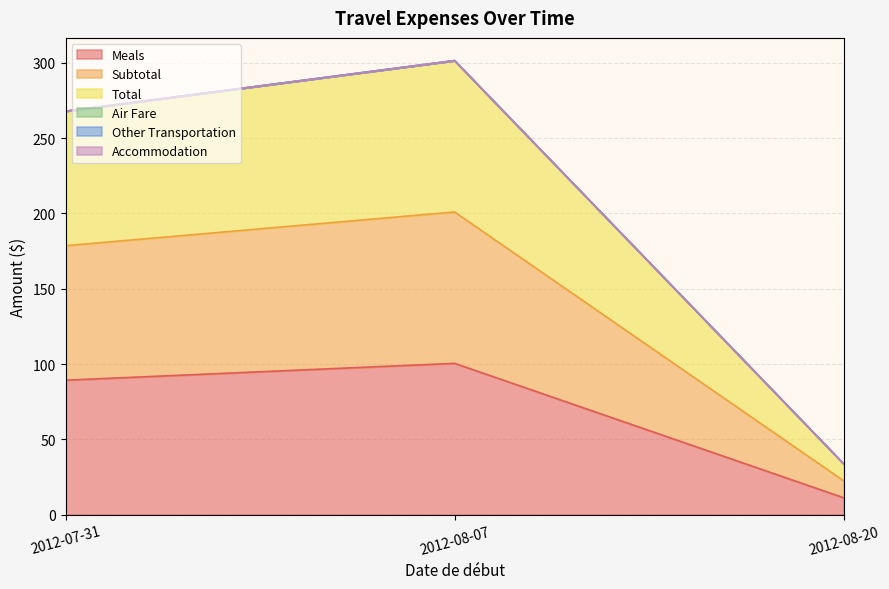

How many lines are shown in the chart?

6